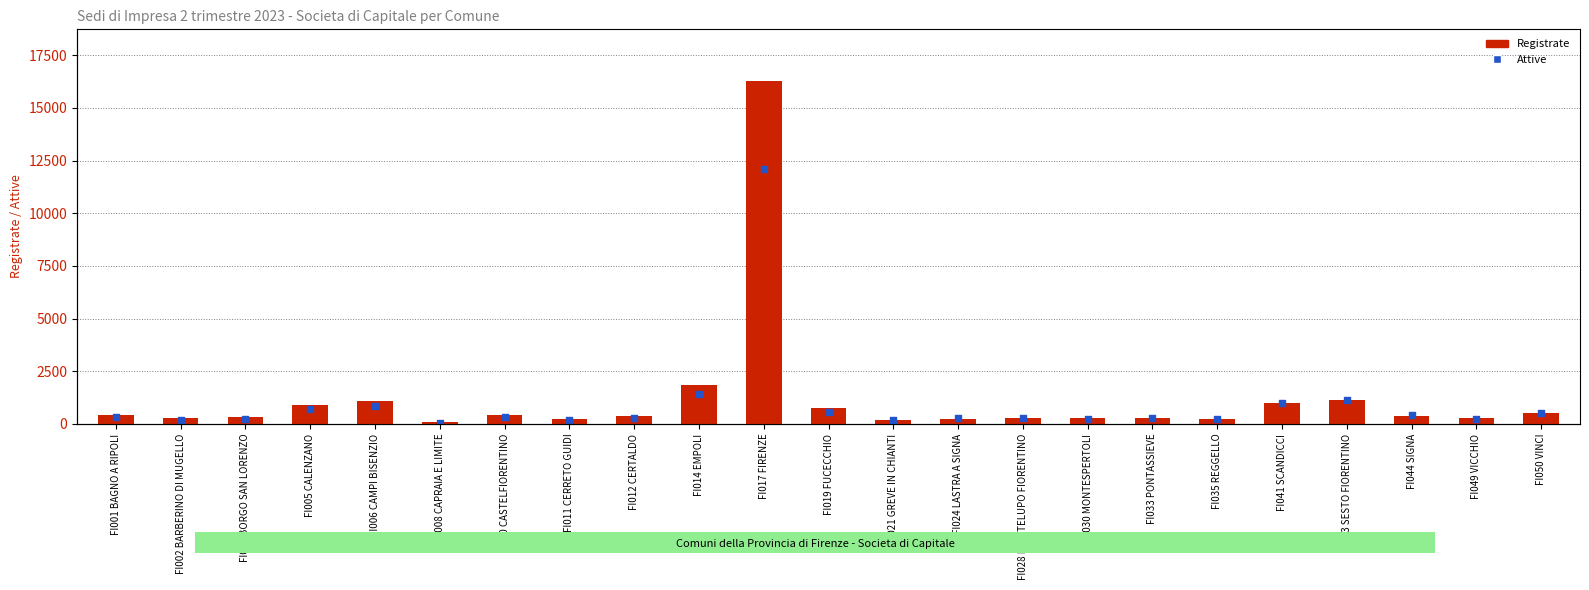

Which series contains the highest Y value?

Registrate